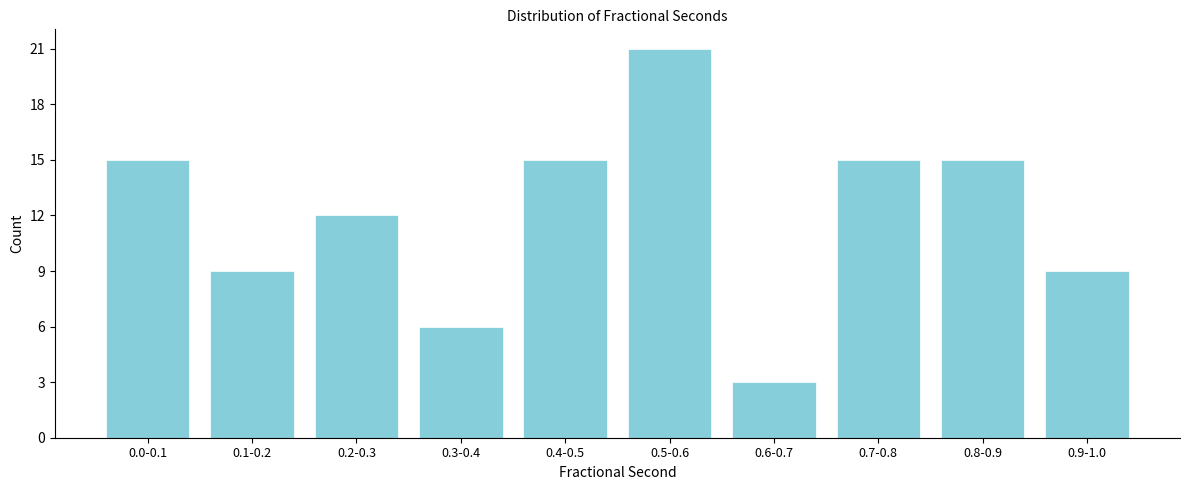

Reading left to right, what are all the values shown in this chart?

0.0-0.1=15	0.1-0.2=9	0.2-0.3=12	0.3-0.4=6	0.4-0.5=15	0.5-0.6=21	0.6-0.7=3	0.7-0.8=15	0.8-0.9=15	0.9-1.0=9